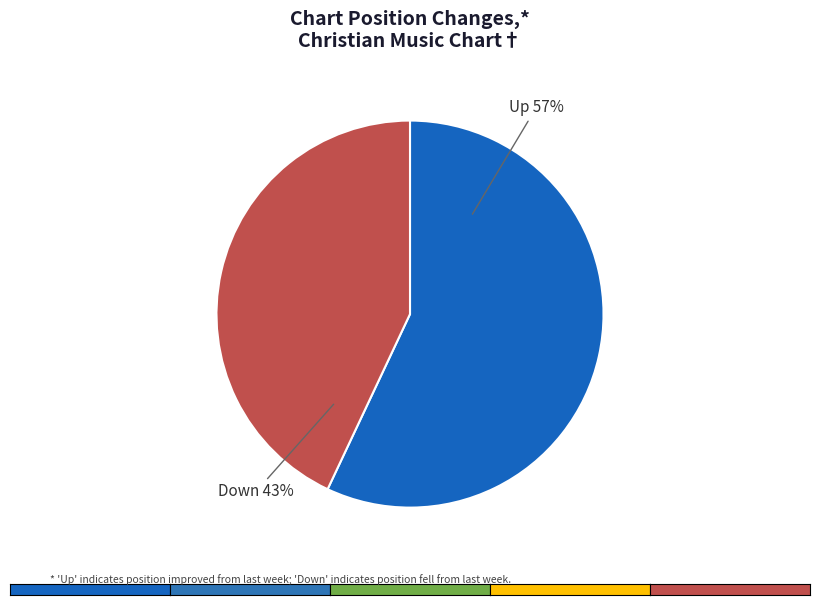

What is the ratio of the value at Up to the value at Down?

1.3